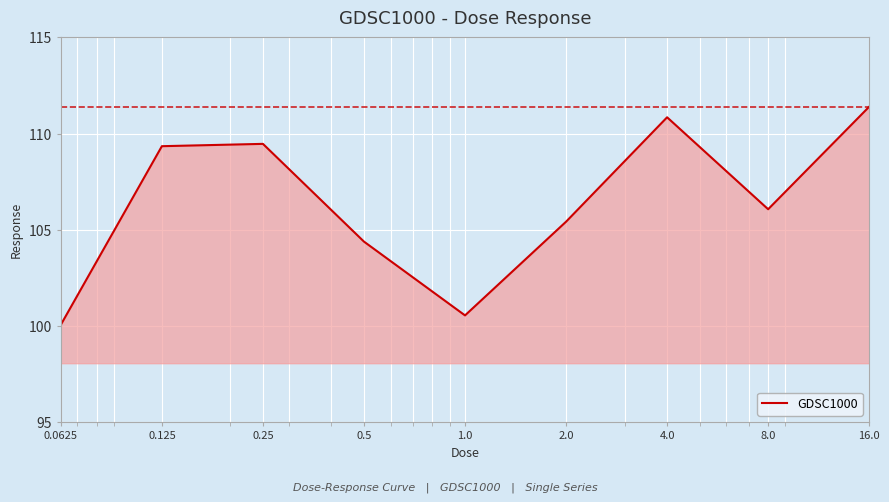

What is the maximum value shown in the chart?

111.4